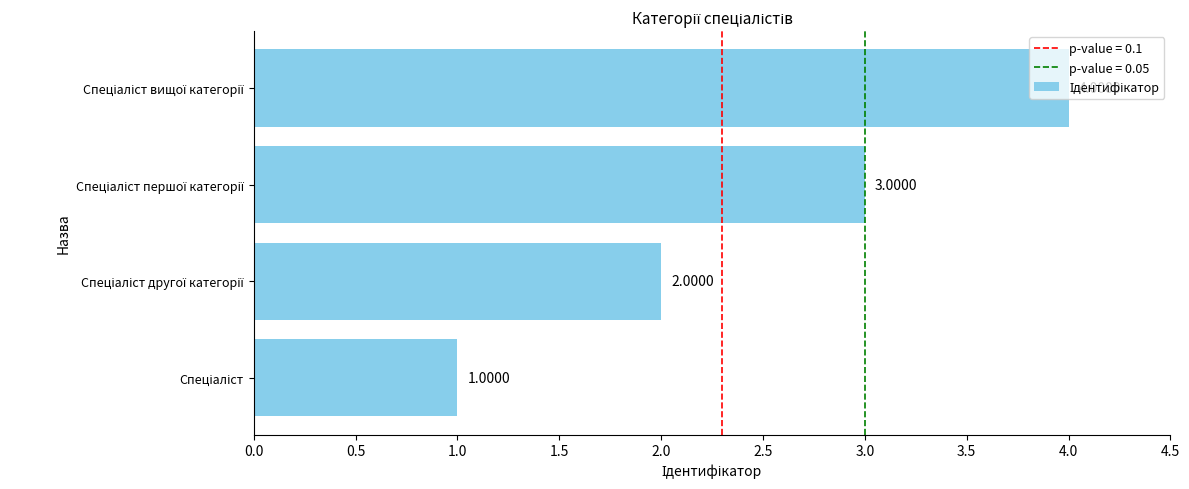

What is the sum of all values?

10